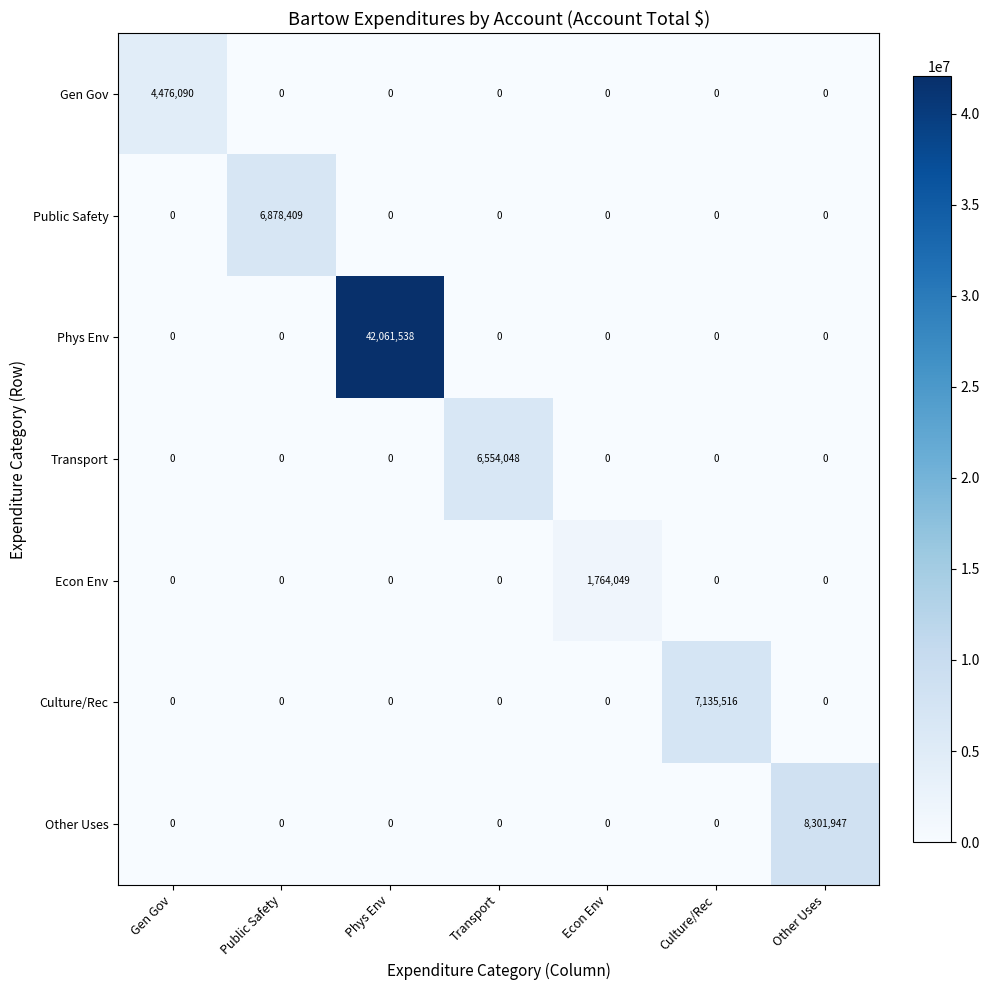

What is the average value of the Transport series?

936293